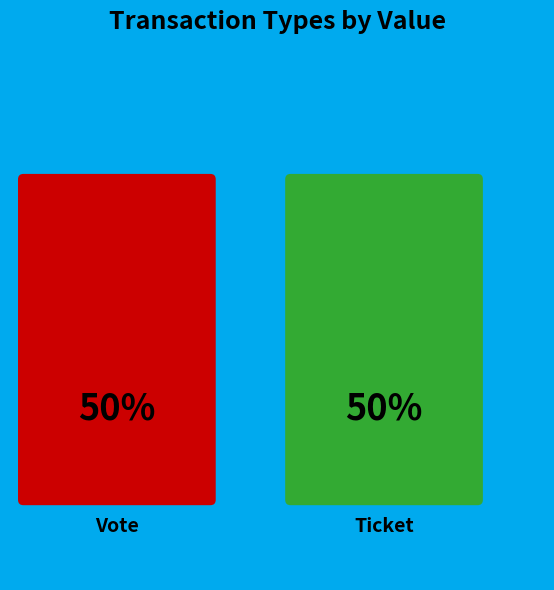

Approximately how many times larger is the value at Ticket compared to Vote?

1.0